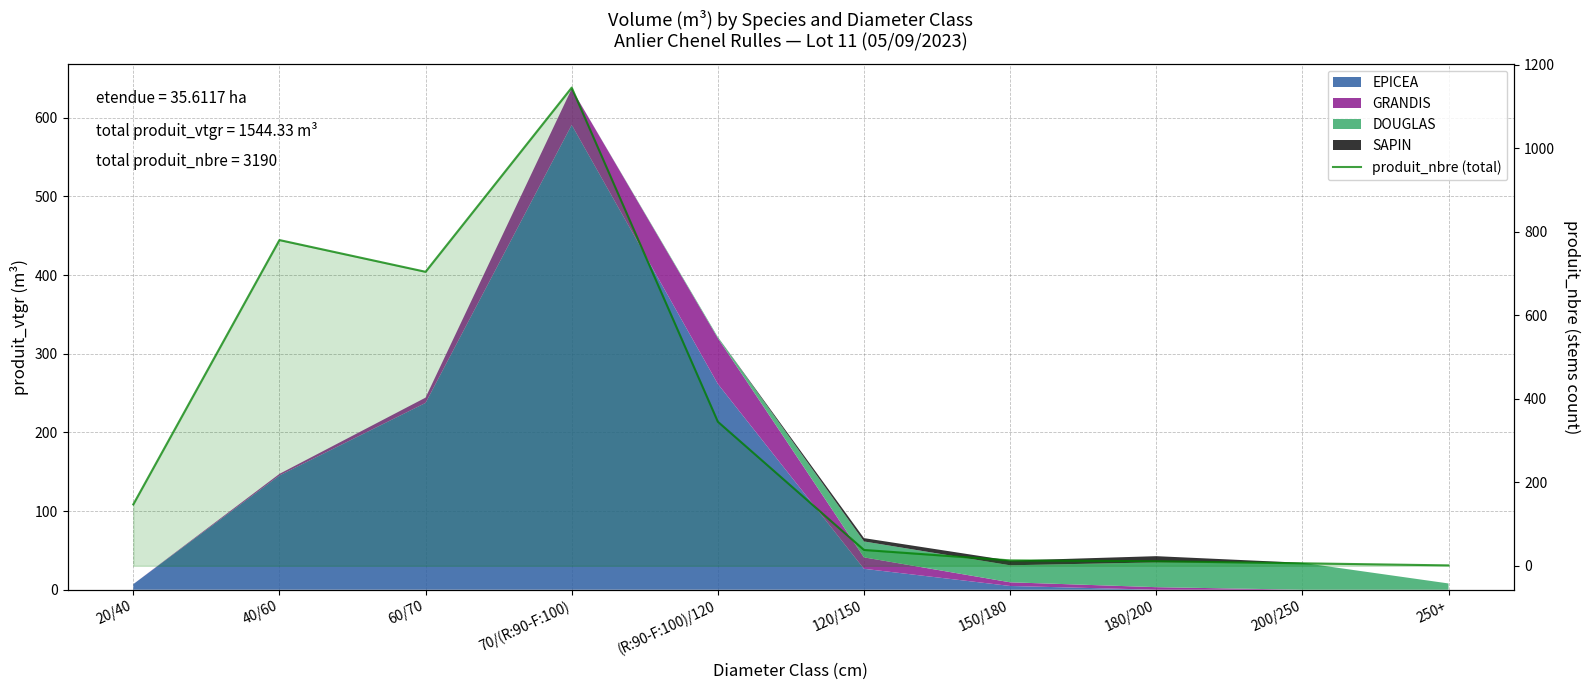

What is the difference between the maximum and minimum values?

1144